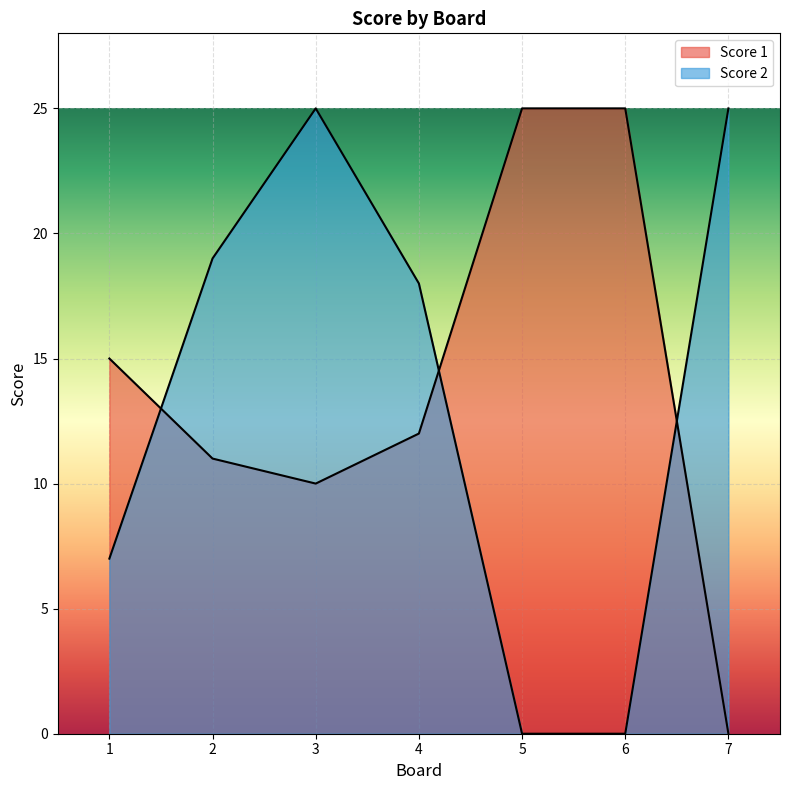

Reading left to right, extract all data points from this chart.

Score 1: 15	11	10	12	25	25	0
Score 2: 7	19	25	18	0	0	25